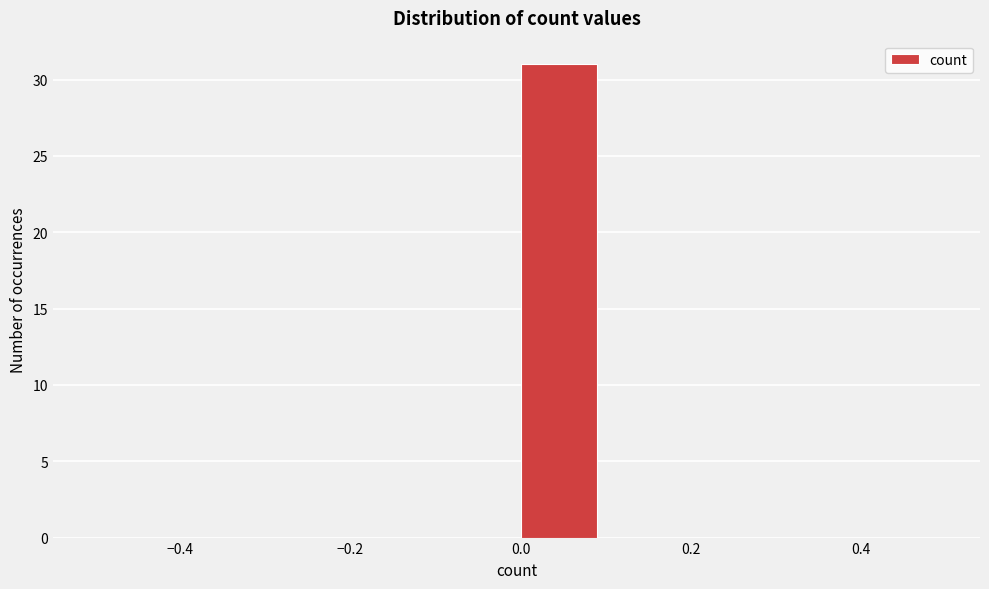

Reading left to right, list every bar in this chart as the range it spans on the x-axis followed by its height. The values are not printed on the chart, so give them approximately, as read against the axis.

-0.5 to -0.4: 0
-0.4 to -0.3: 0
-0.3 to -0.2: 0
-0.2 to -0.1: 0
-0.1 to 0.0: 0
0.0 to 0.1: 31
0.1 to 0.2: 0
0.2 to 0.3: 0
0.3 to 0.4: 0
0.4 to 0.5: 0